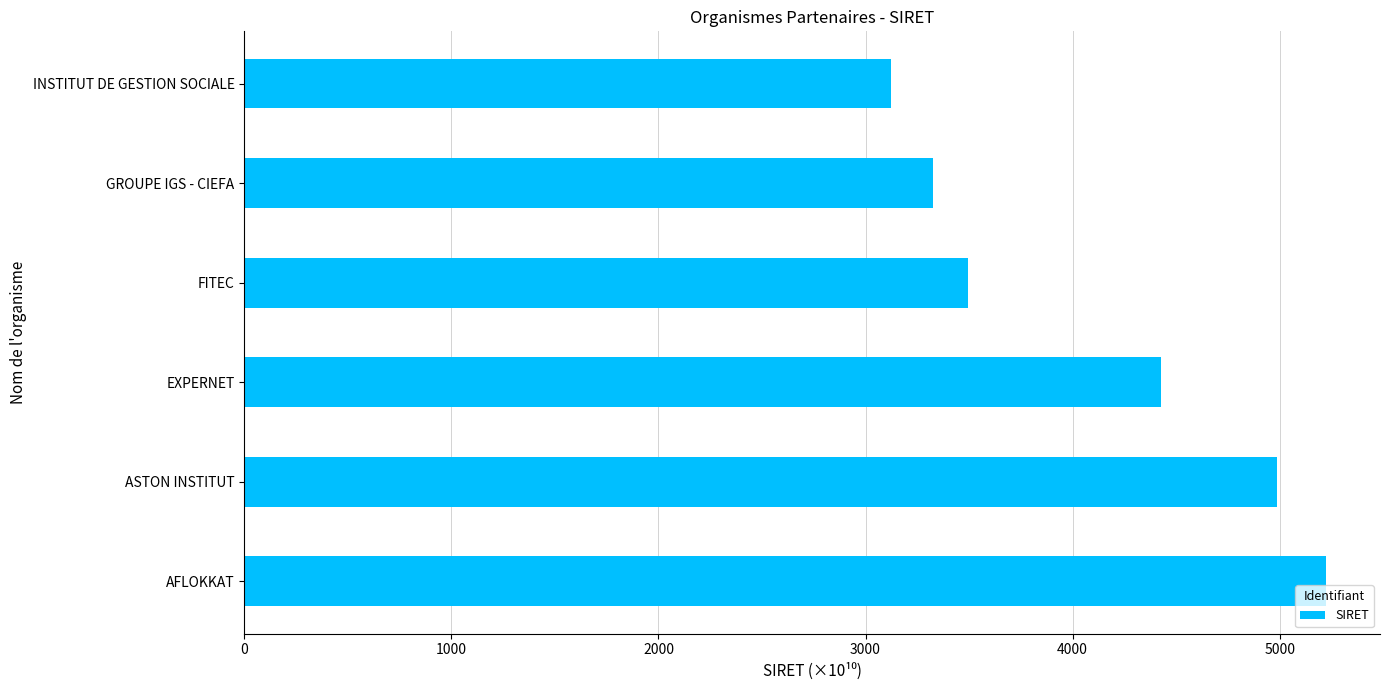

Are the bars grouped side by side (vs. stacked)?

No